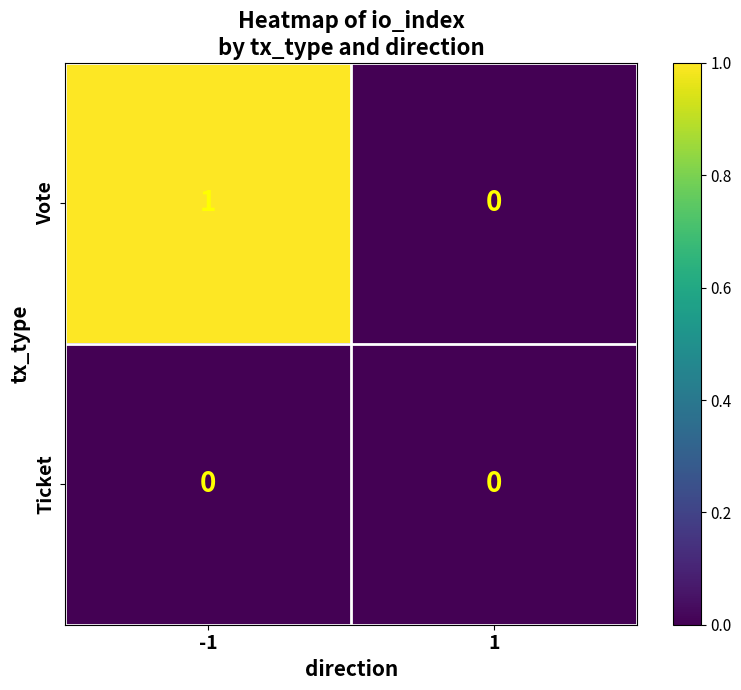

At which category is the sum across all series the highest?

-1